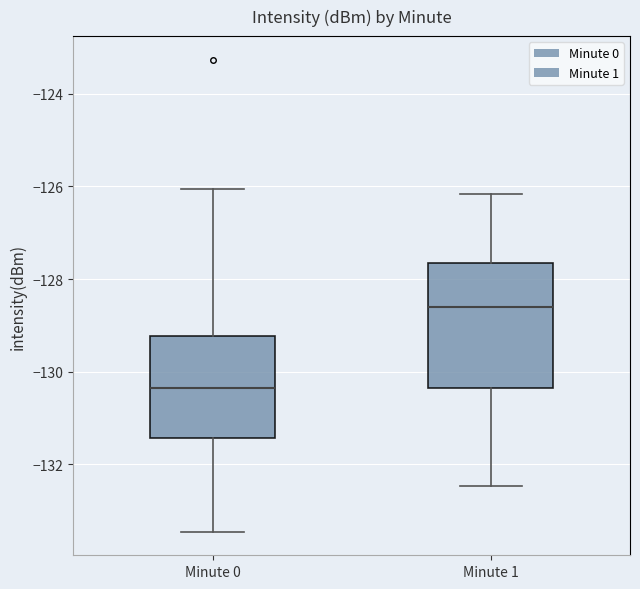

Comparing the boxes themselves (not the whiskers), which one is the tallest?

Minute 1